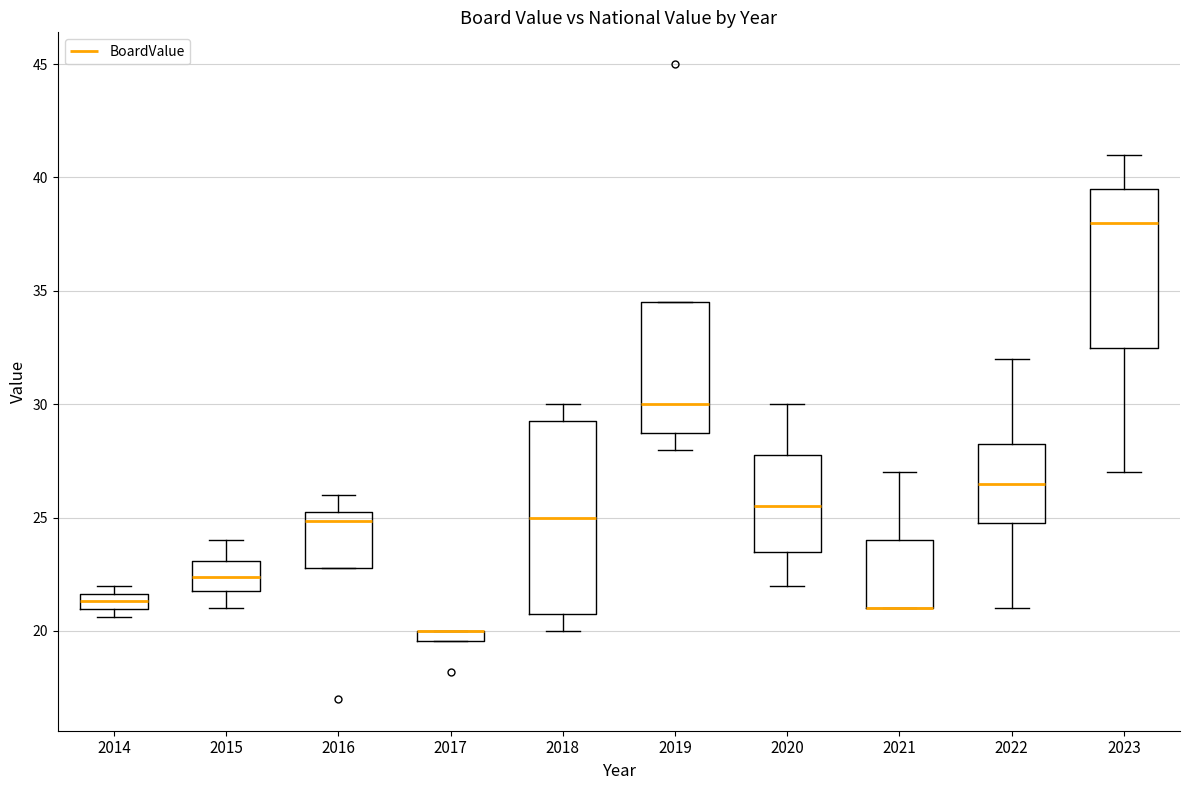

Comparing the boxes themselves (not the whiskers), which one is the tallest?

2018